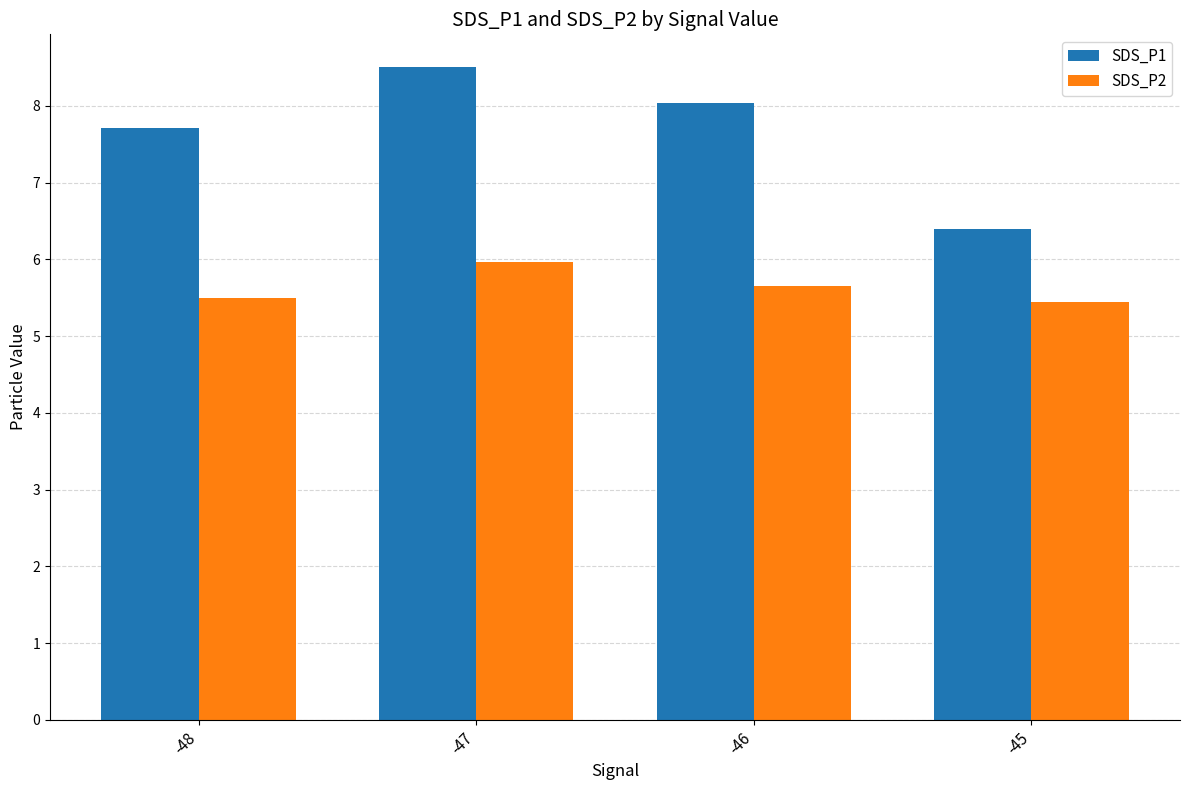

Reading left to right, what are all the values shown in this chart?

SDS_P1: -48=7.7	-47=8.5	-46=8.0	-45=6.4
SDS_P2: -48=5.5	-47=6.0	-46=5.7	-45=5.5